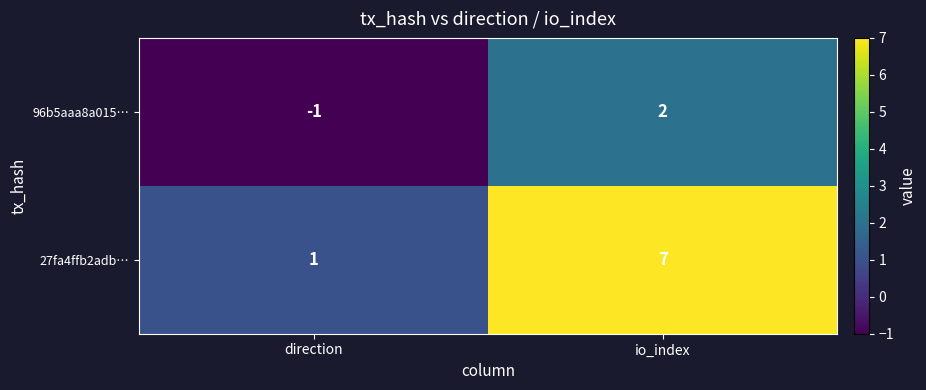

Reading left to right, what are all the values shown in this chart?

96b5aaa8a015…: -1	2
27fa4ffb2adb…: 1	7